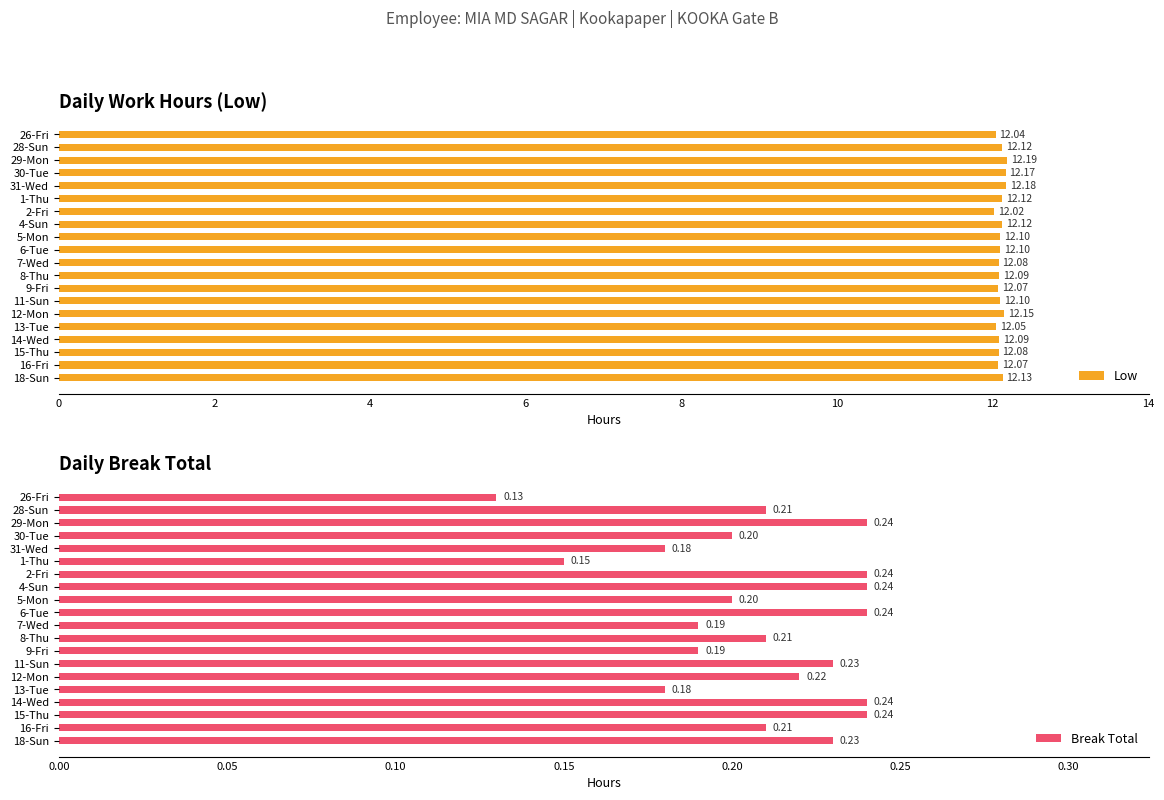

Count the Low values in the range 12 to 13.

20